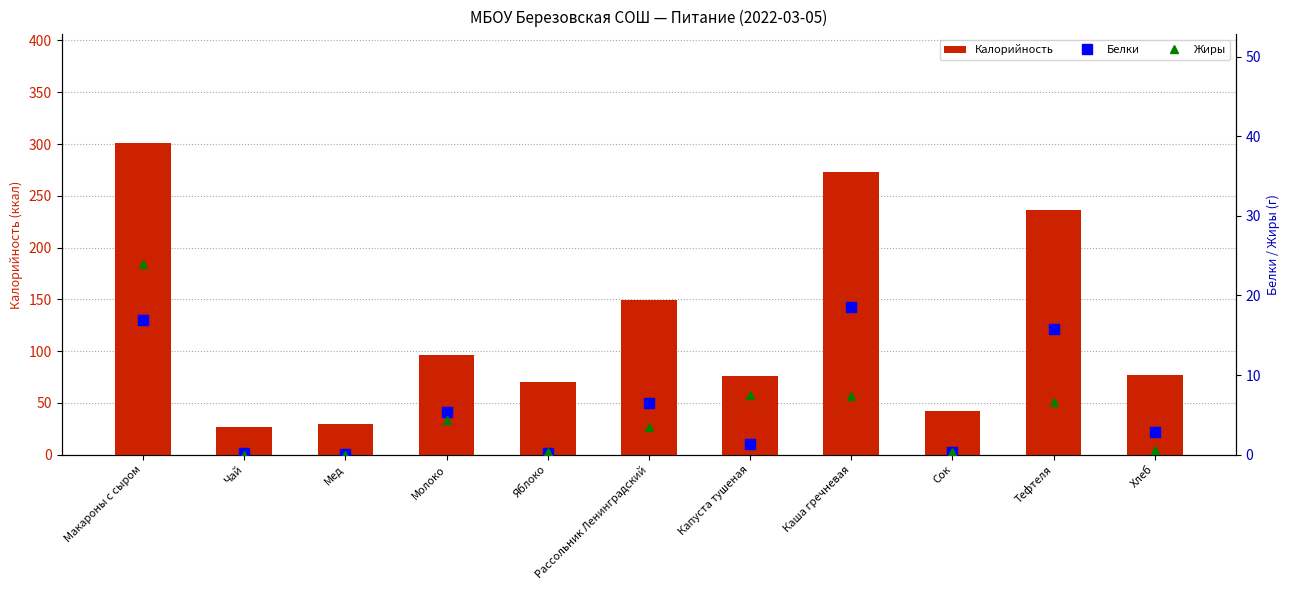

Reading left to right, extract all data points from this chart.

Калорийность: Макароны с сыром=300.7	Чай=26.8	Мед=29.5	Молоко=96.4	Яблоко=70.3	Рассольник Ленинградский=149.5	Капуста тушеная=76.0	Каша гречневая=273.1	Сок=42.0	Тефтеля=236.5	Хлеб=76.8
Белки: Макароны с сыром=16.9	Чай=0.2	Мед=0.1	Молоко=5.4	Яблоко=0.2	Рассольник Ленинградский=6.5	Капуста тушеная=1.3	Каша гречневая=18.5	Сок=0.4	Тефтеля=15.8	Хлеб=2.9
Жиры: Макароны с сыром=24.0	Чай=0.0	Мед=0.0	Молоко=4.4	Яблоко=0.4	Рассольник Ленинградский=3.5	Капуста тушеная=7.5	Каша гречневая=7.4	Сок=0.4	Тефтеля=6.6	Хлеб=0.6